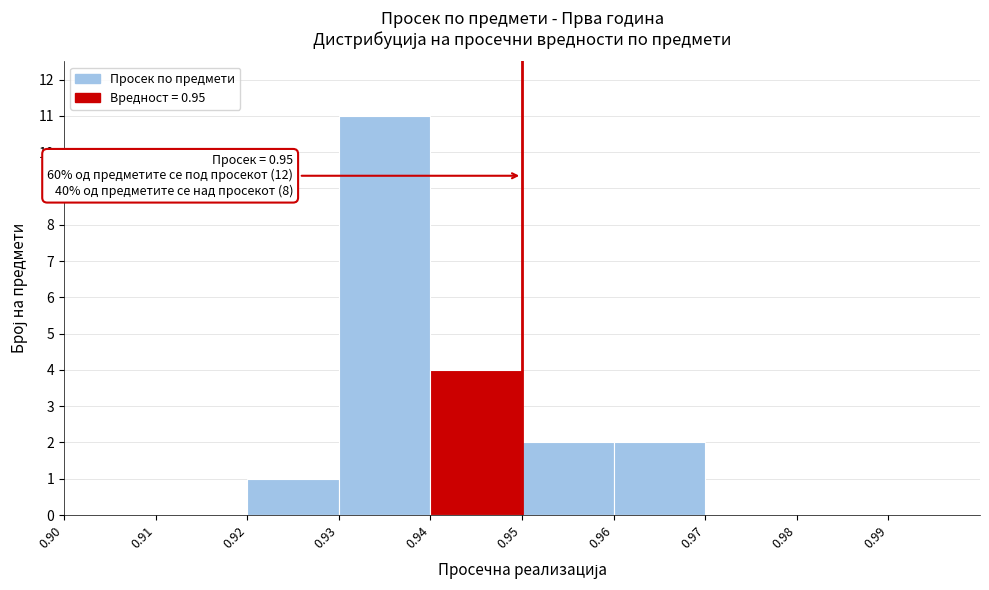

Over which range of the x-axis is the bar tallest?

0.93 to 0.94